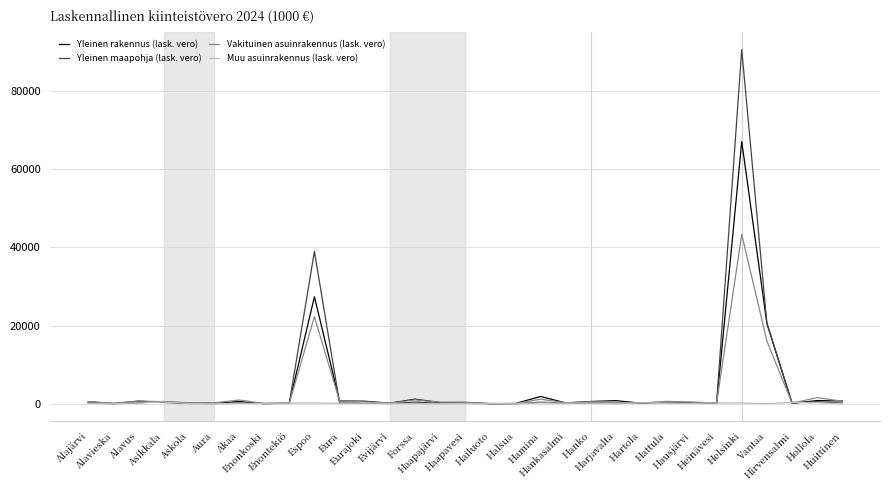

Rank the series by their average value, from lowest to highest.

Muu asuinrakennus (lask. vero), Vakituinen asuinrakennus (lask. vero), Yleinen rakennus (lask. vero), Yleinen maapohja (lask. vero)